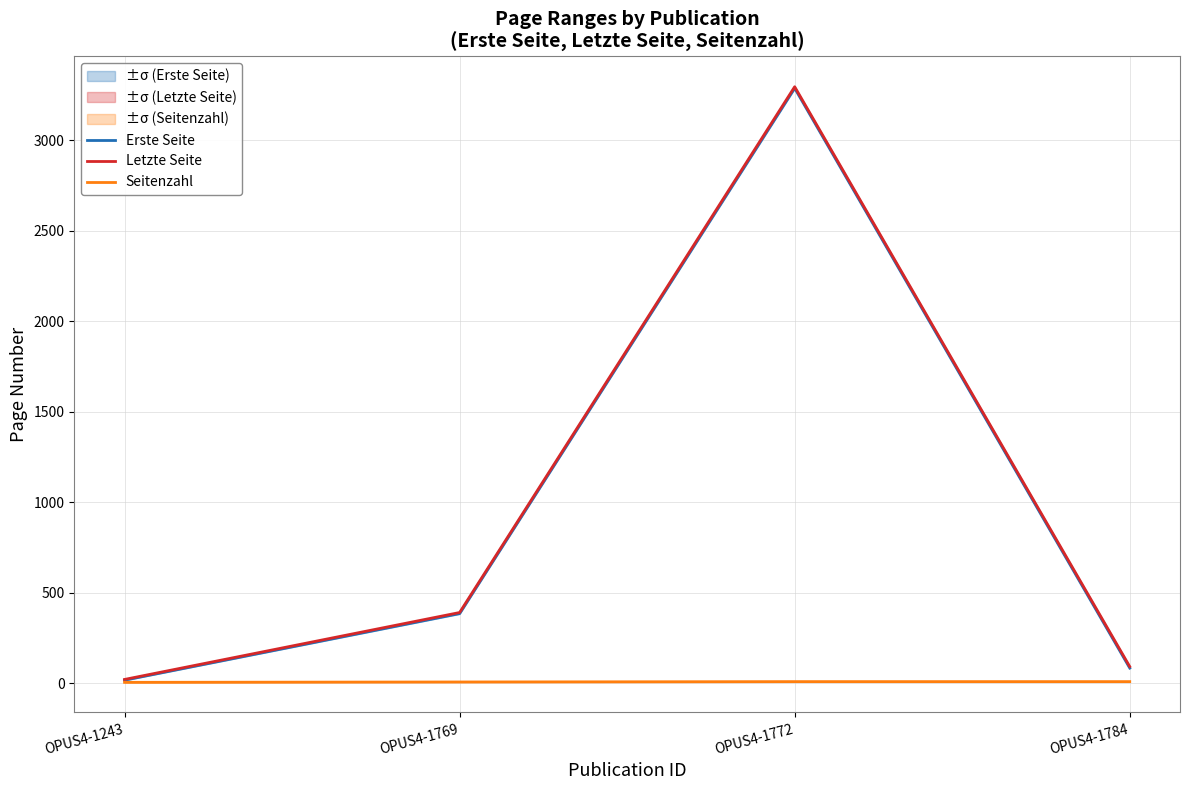

Is this an area chart (filled region under the line)?

No